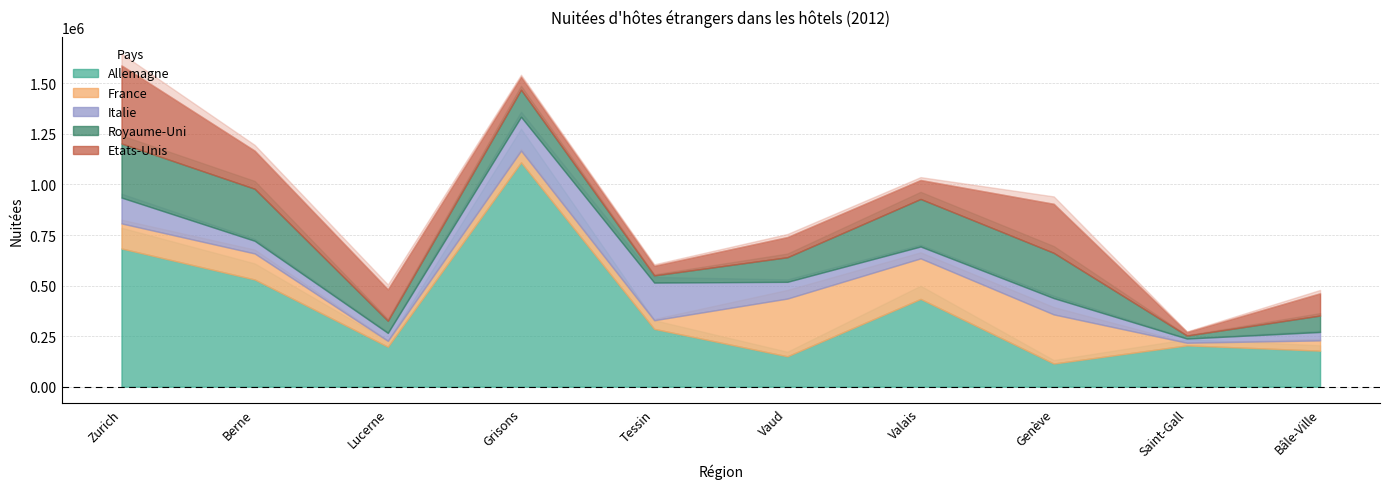

True or false: Allemagne has a value of 1855937 at Grisons.

False